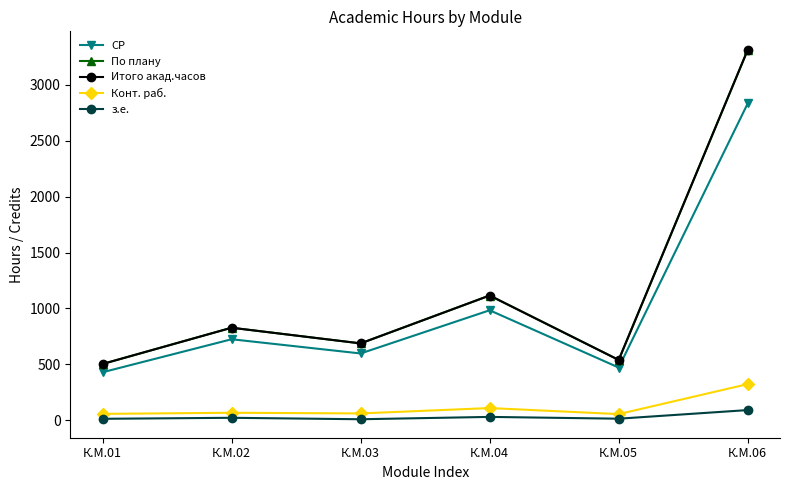

True or false: з.е. and Итого акад.часов cross at least once.

False